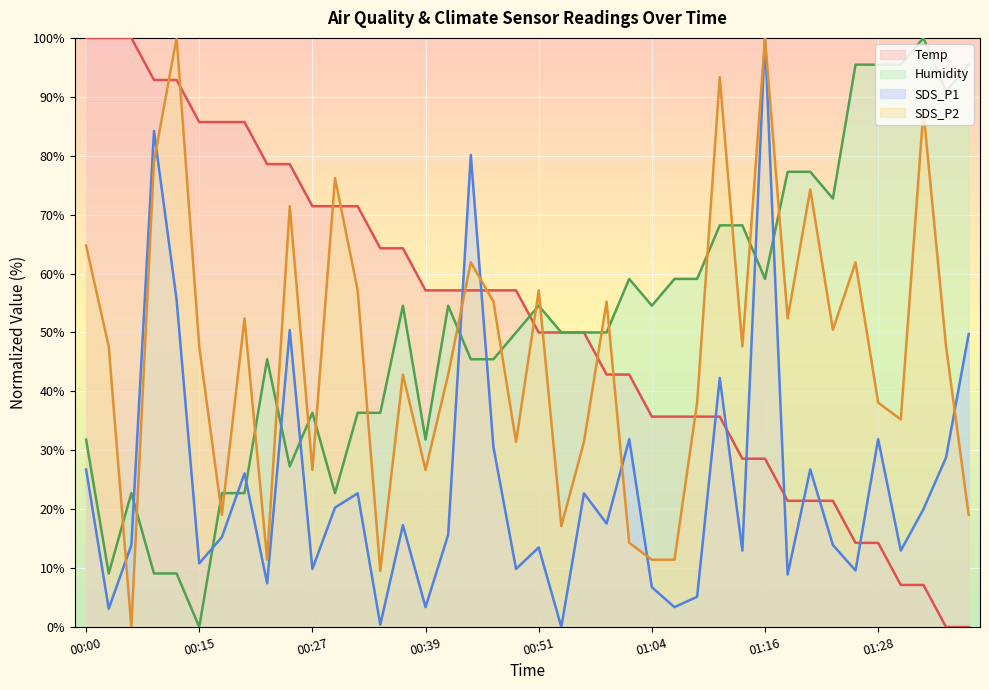

How many interior local valleys does the Humidity series have?

9